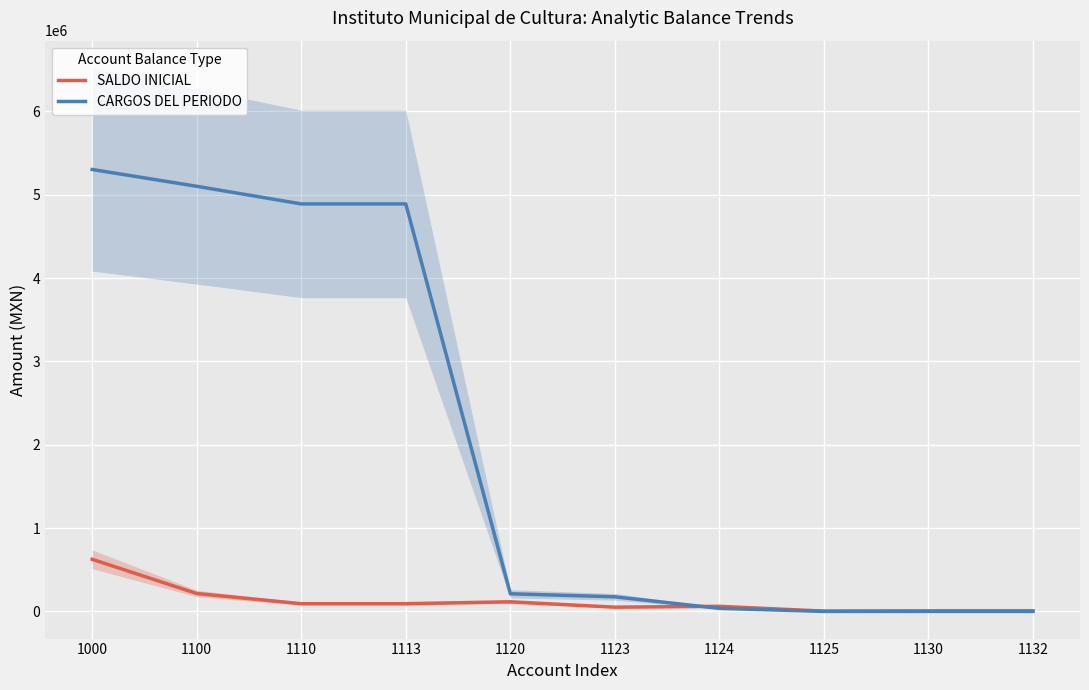

Which series has the largest total across all categories?

CARGOS DEL PERIODO